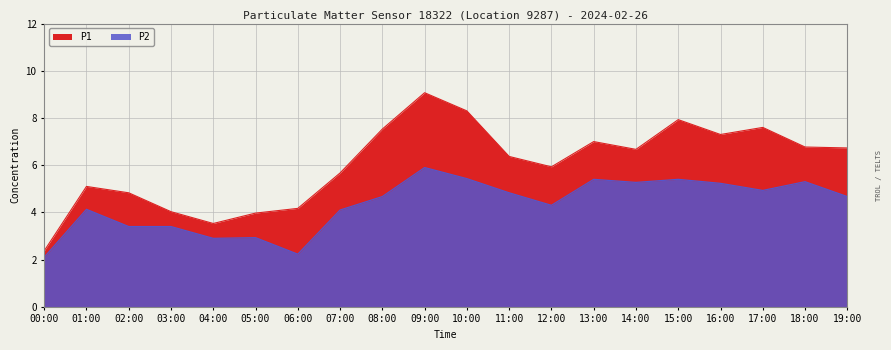

Between 14:00 and 16:00, which is larger?

16:00